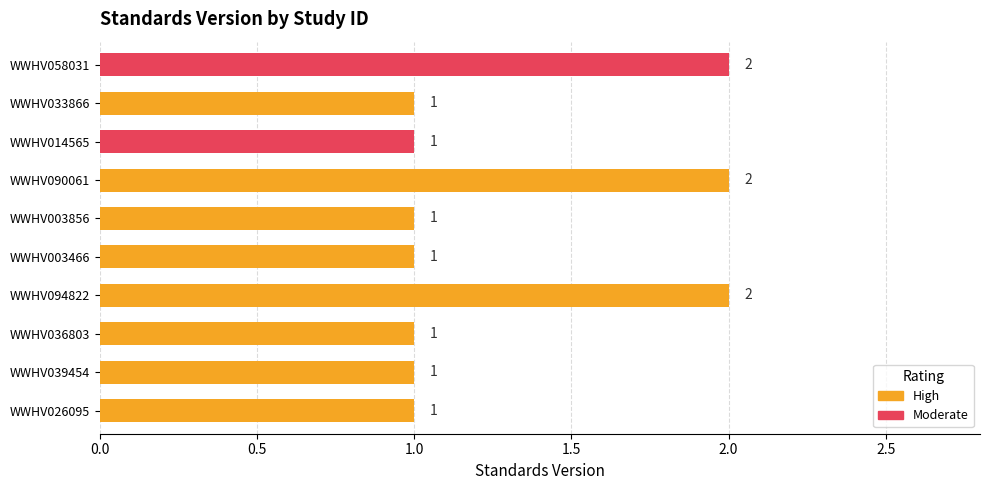

How many values are between 1 and 2?

10